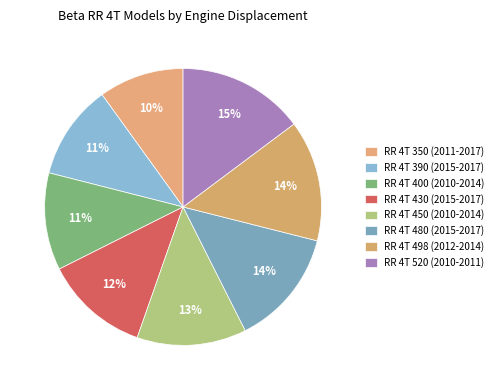

To the nearest percent, what is the combined percentage of RR 4T 520 (2010-2011) and RR 4T 390 (2015-2017)?

26%